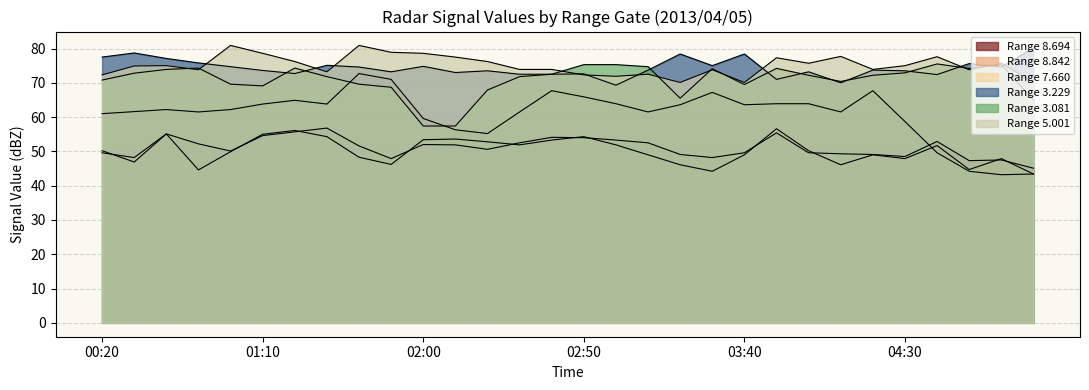

What is the label of the 9th point from the right?

03:50